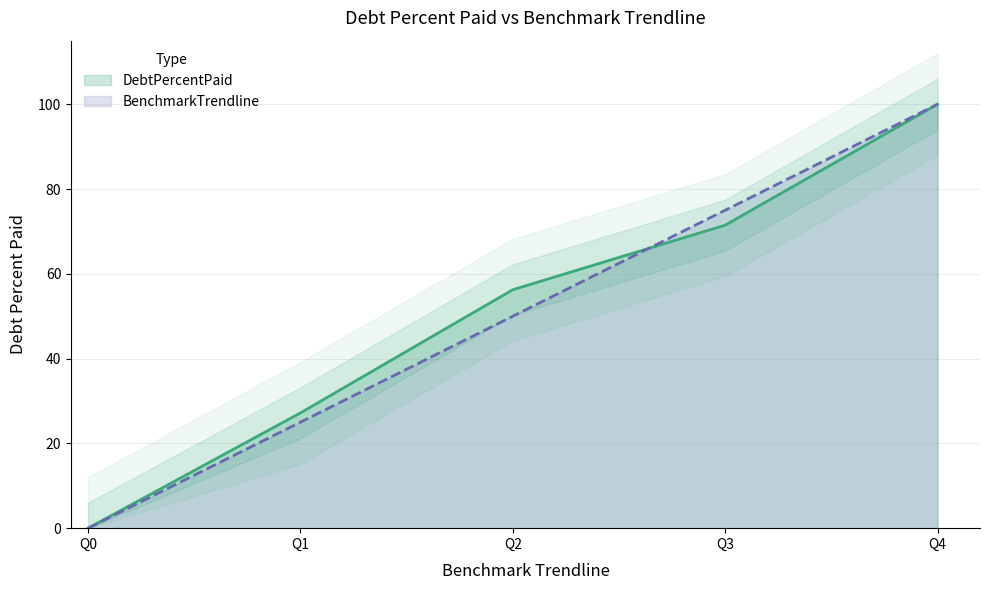

True or false: DebtPercentPaid has more than 1 points higher than both neighbors.

False